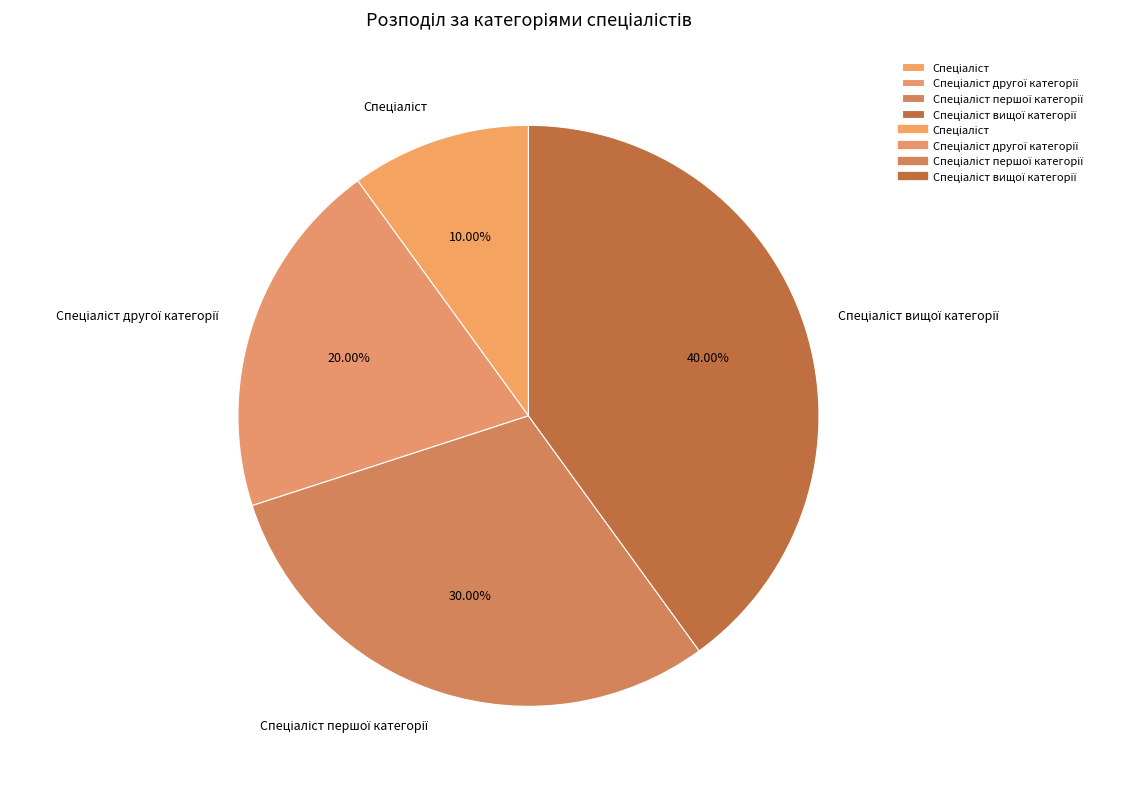

Is there any slice that represents more than half of the pie?

No